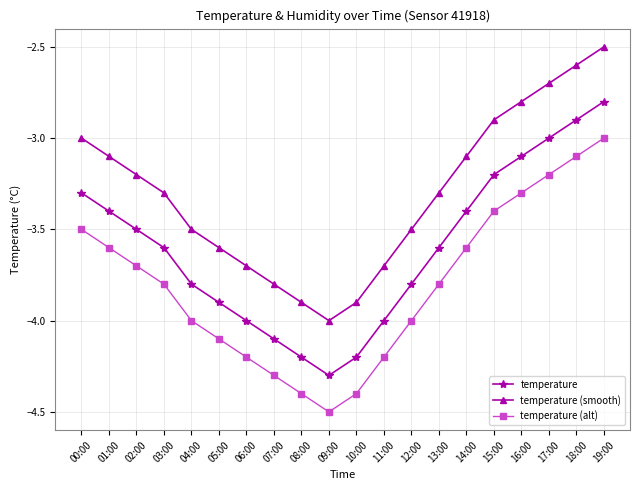

Reading right to left, list all the values displayed in this chart.

temperature: 19:00=-2.8	18:00=-2.9	17:00=-3.0	16:00=-3.1	15:00=-3.2	14:00=-3.4	13:00=-3.6	12:00=-3.8	11:00=-4.0	10:00=-4.2	09:00=-4.3	08:00=-4.2	07:00=-4.1	06:00=-4.0	05:00=-3.9	04:00=-3.8	03:00=-3.6	02:00=-3.5	01:00=-3.4	00:00=-3.3
temperature (smooth): 19:00=-2.5	18:00=-2.6	17:00=-2.7	16:00=-2.8	15:00=-2.9	14:00=-3.1	13:00=-3.3	12:00=-3.5	11:00=-3.7	10:00=-3.9	09:00=-4.0	08:00=-3.9	07:00=-3.8	06:00=-3.7	05:00=-3.6	04:00=-3.5	03:00=-3.3	02:00=-3.2	01:00=-3.1	00:00=-3.0
temperature (alt): 19:00=-3.0	18:00=-3.1	17:00=-3.2	16:00=-3.3	15:00=-3.4	14:00=-3.6	13:00=-3.8	12:00=-4.0	11:00=-4.2	10:00=-4.4	09:00=-4.5	08:00=-4.4	07:00=-4.3	06:00=-4.2	05:00=-4.1	04:00=-4.0	03:00=-3.8	02:00=-3.7	01:00=-3.6	00:00=-3.5